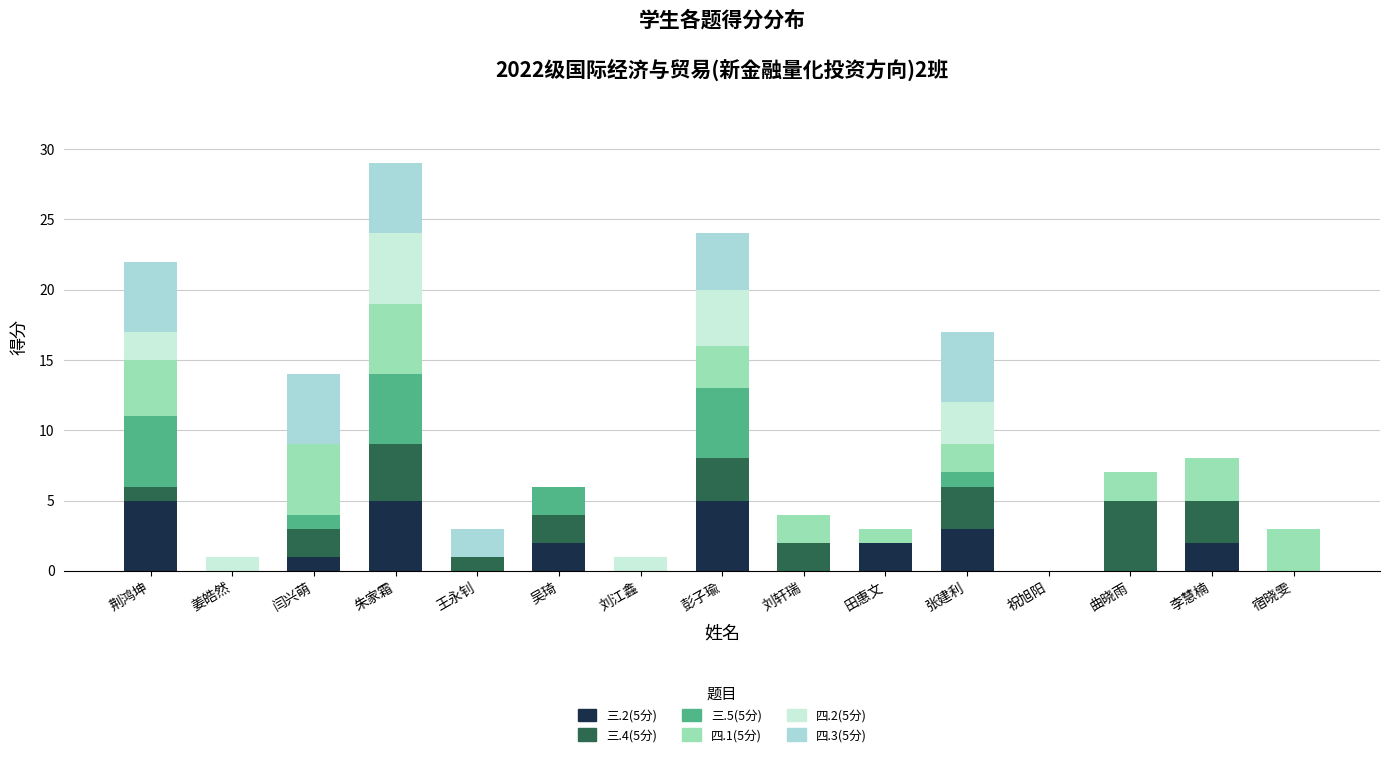

What is the sum of the 四.1(5分) values at 祝旭阳 and 张建利?

2